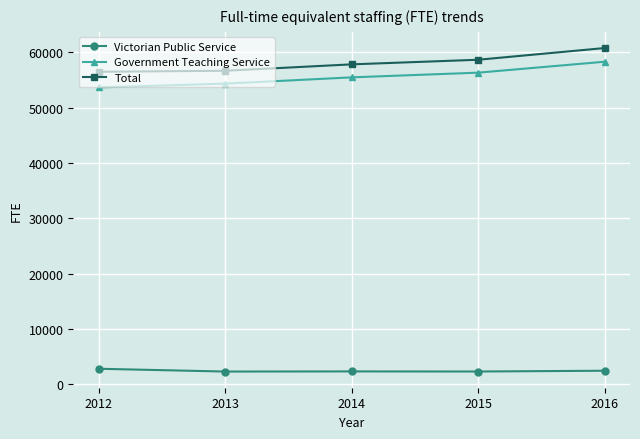

At which category is the sum across all series the highest?

2016